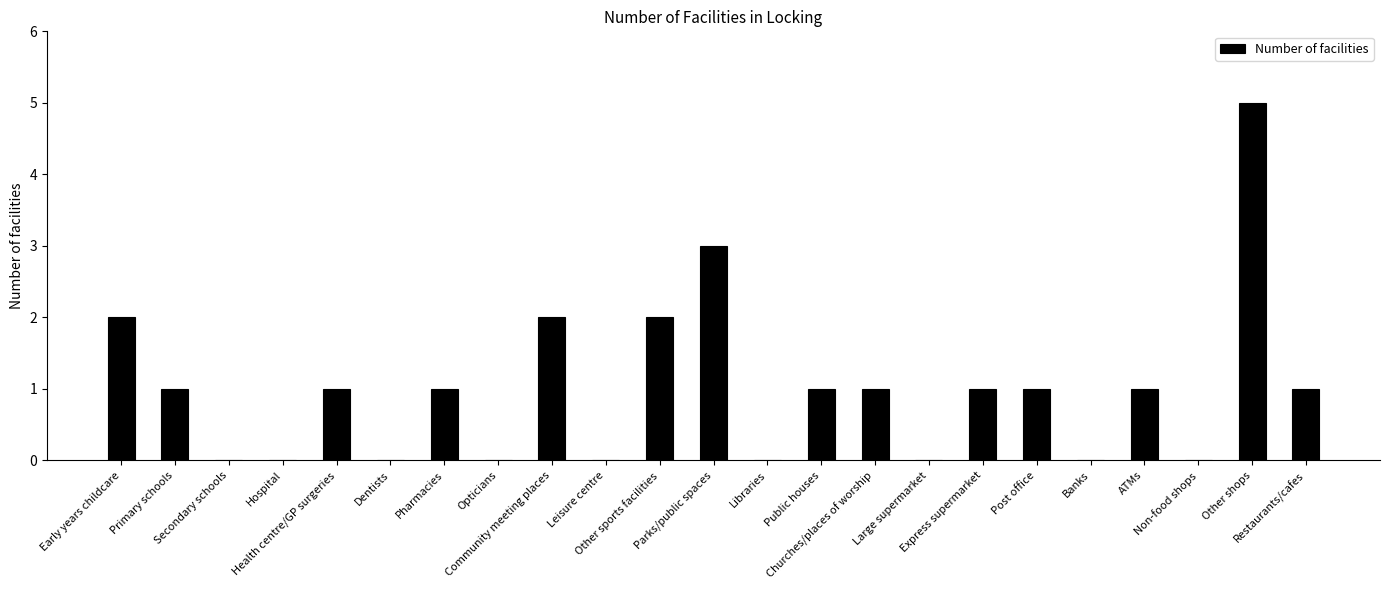

What is the greatest value displayed?

5